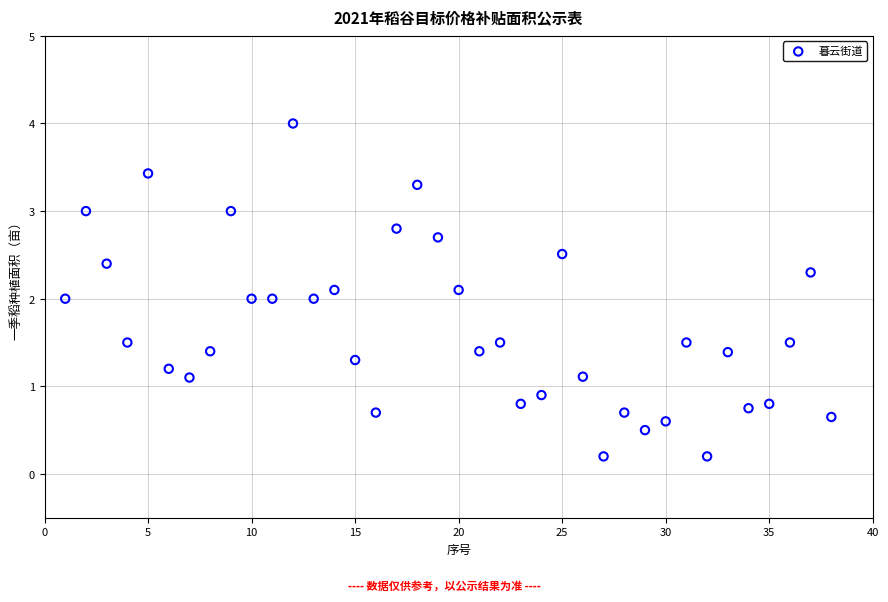

What is the range of Y values (max minus min)?

3.8